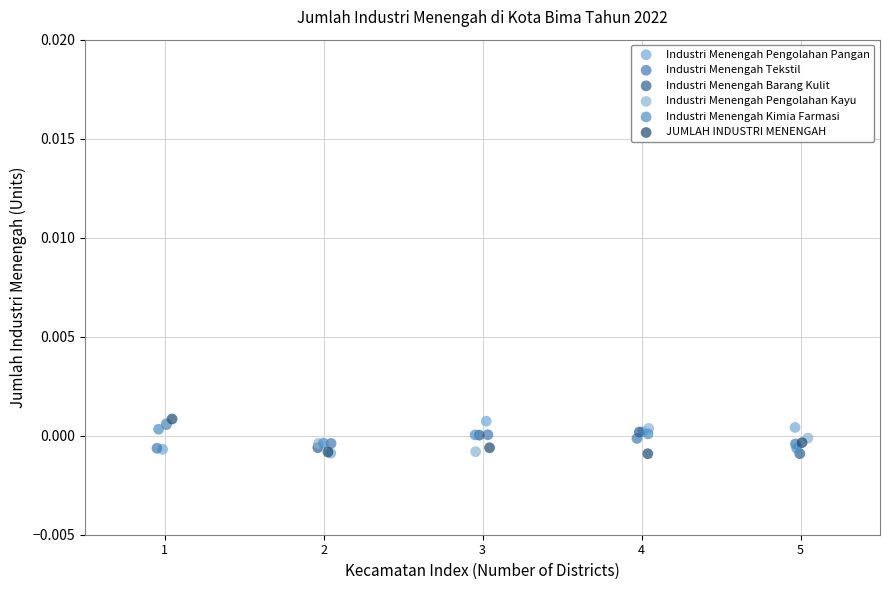

What are all the series names shown in the legend?

Industri Menengah Pengolahan Pangan, Industri Menengah Tekstil, Industri Menengah Barang Kulit, Industri Menengah Pengolahan Kayu, Industri Menengah Kimia Farmasi, JUMLAH INDUSTRI MENENGAH